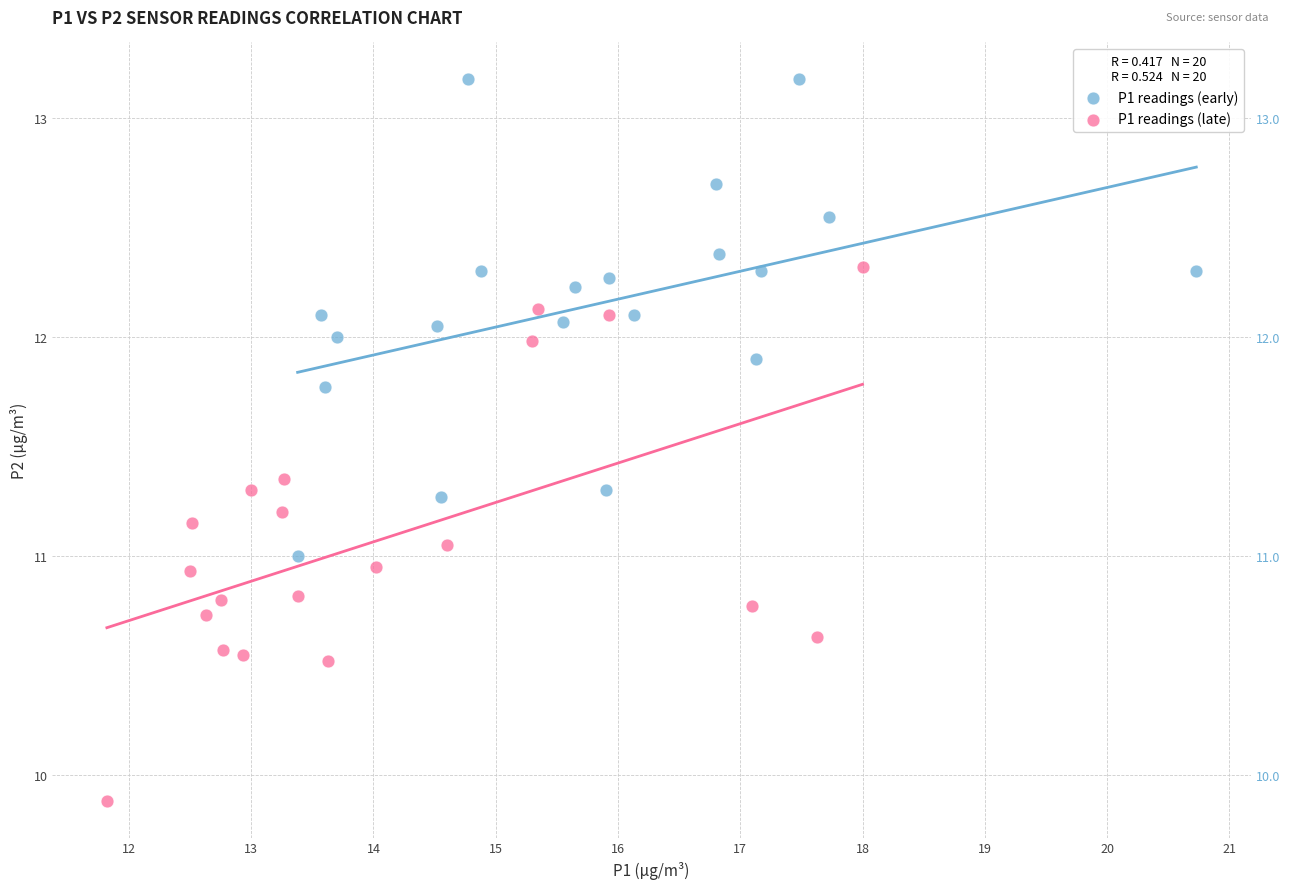

Which series has the widest spread of Y values?

P1 readings (late)